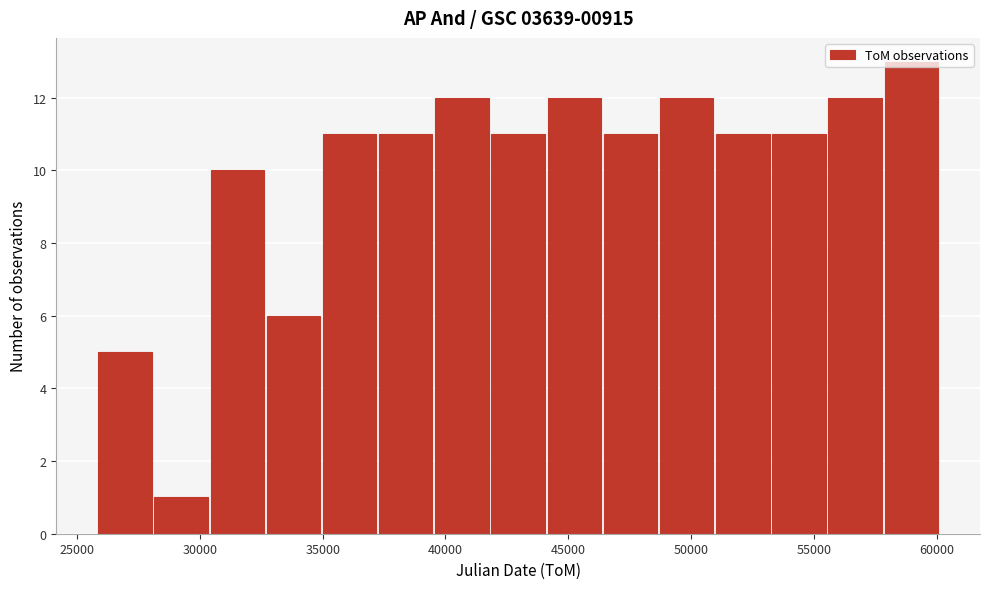

Reading left to right, list every bar in this chart as the range it spans on the x-axis followed by its height. Neither the bar edges nor the heights are printed on the chart, so give them approximately, as read against the axes.

26000 to 28000: 5
28000 to 30500: 1
30500 to 32500: 10
32500 to 35000: 6
35000 to 37500: 11
37500 to 39500: 11
39500 to 42000: 12
42000 to 44000: 11
44000 to 46500: 12
46500 to 48500: 11
48500 to 51000: 12
51000 to 53500: 11
53500 to 55500: 11
55500 to 58000: 12
58000 to 60000: 13